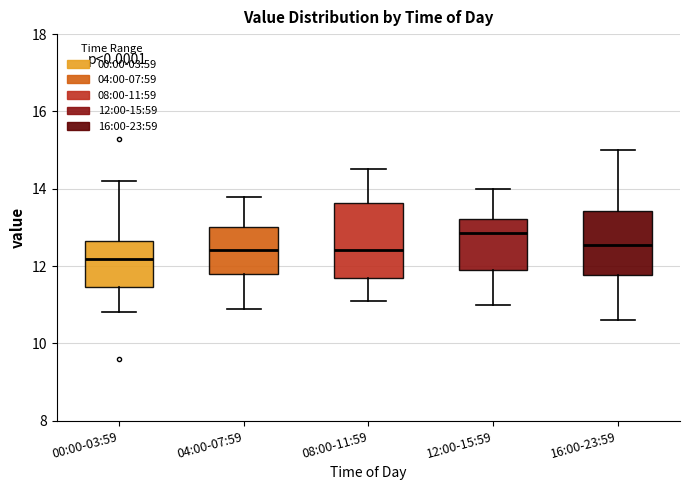

Reading left to right, transcribe this box plot: for each box, give where its median line is, the range the box spans, and where its two whiskers end, as read against the y-axis. The values are not printed on the chart, so give them approximately, as read against the axis.

00:00-03:59: median 12.2, box 11.4 to 12.6, whiskers 10.8 to 14.2
04:00-07:59: median 12.4, box 11.8 to 13.0, whiskers 11.0 to 13.8
08:00-11:59: median 12.4, box 11.6 to 13.6, whiskers 11.2 to 14.6
12:00-15:59: median 12.8, box 12.0 to 13.2, whiskers 11.0 to 14.0
16:00-23:59: median 12.6, box 11.8 to 13.4, whiskers 10.6 to 15.0